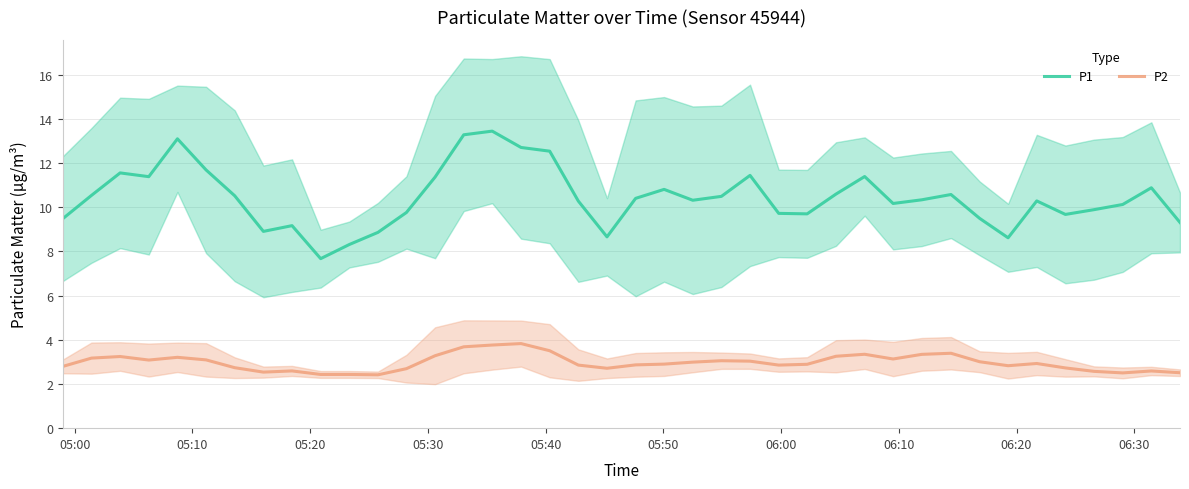

In P1, how many points are higher than both neighbors (excluding endpoints)?

10